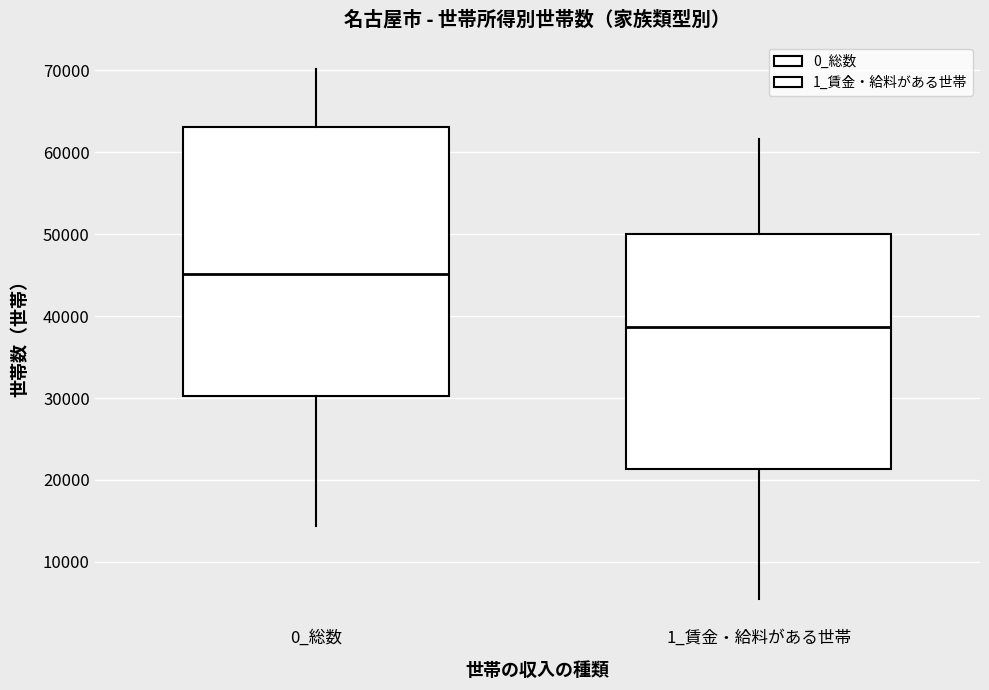

Reading left to right, read every box against the y-axis: the position of its median line, the range the box covers, and the ends of its whiskers. The values are not printed on the chart, so give them approximately, as read against the axis.

0_総数: median 45000, box 30000 to 63000, whiskers 14000 to 70000
1_賃金・給料がある世帯: median 39000, box 21000 to 50000, whiskers 6000 to 62000